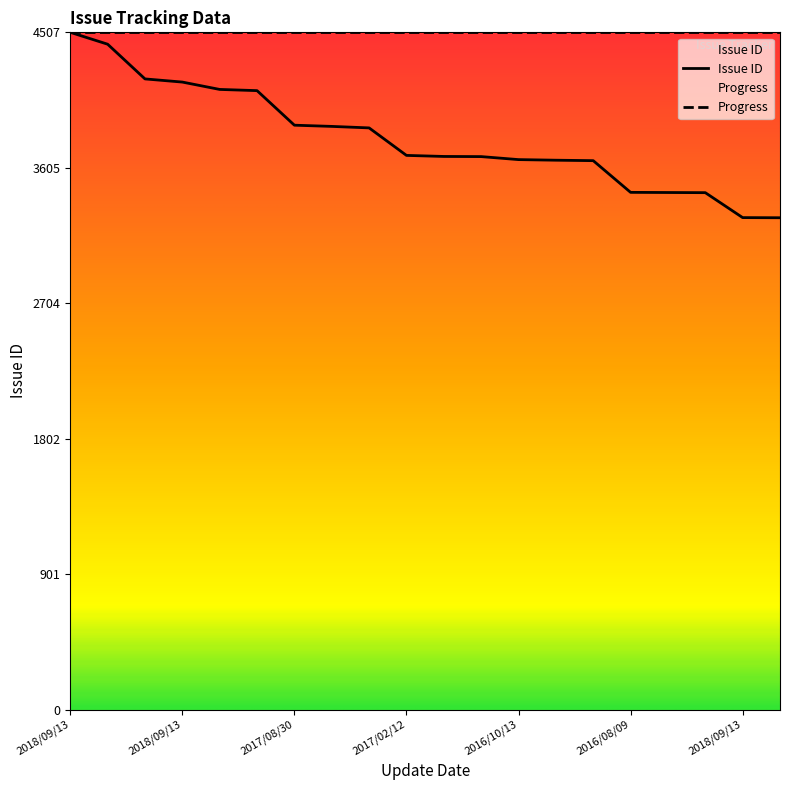

What is the sum of all values?

76083